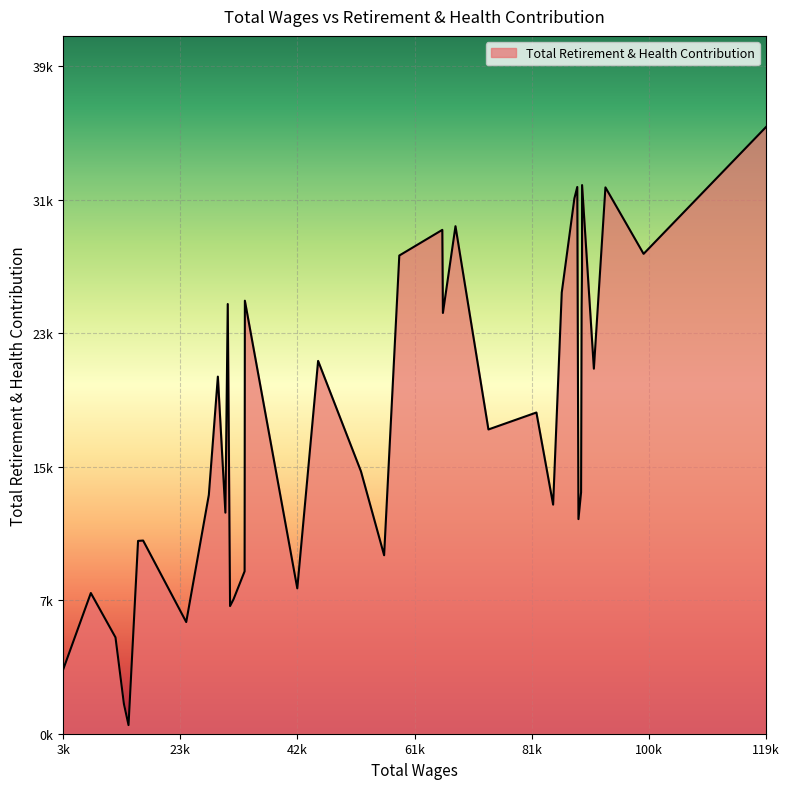

Does the chart have visible grid lines?

Yes